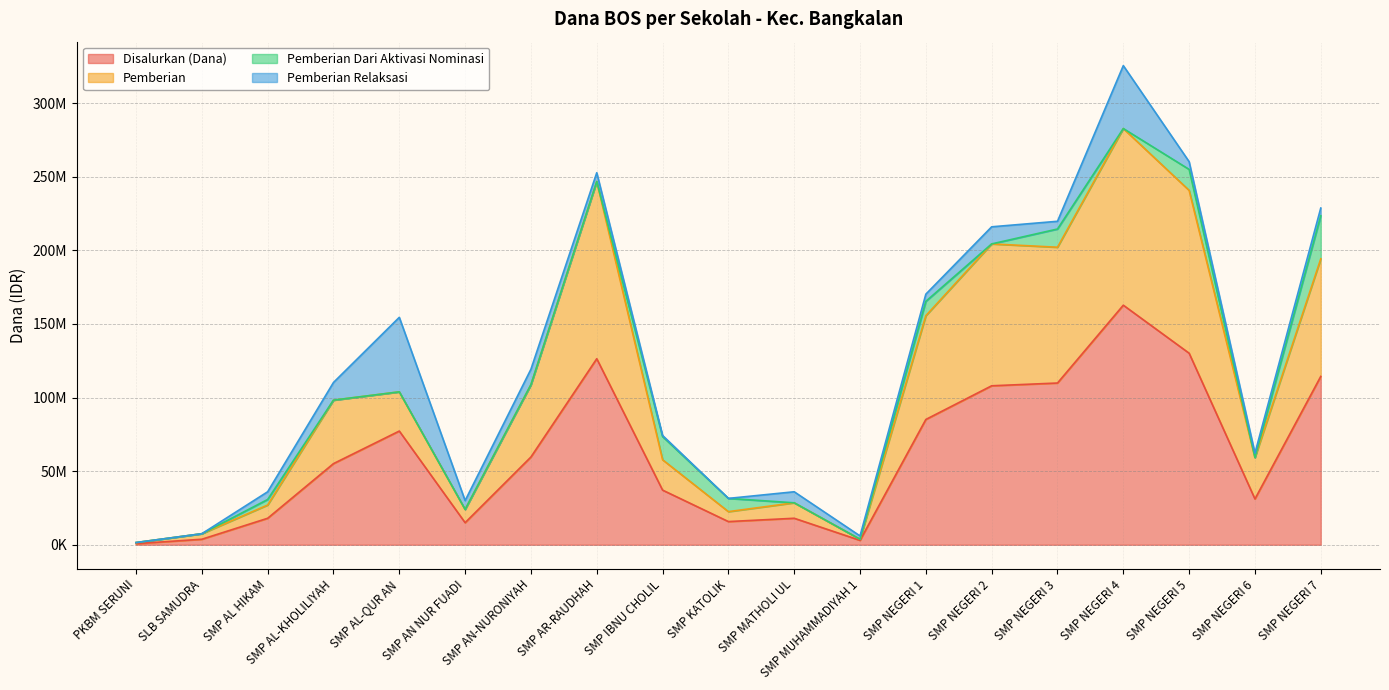

Where is Pemberian nearest to the value 142125000?

SMP NEGERI 1